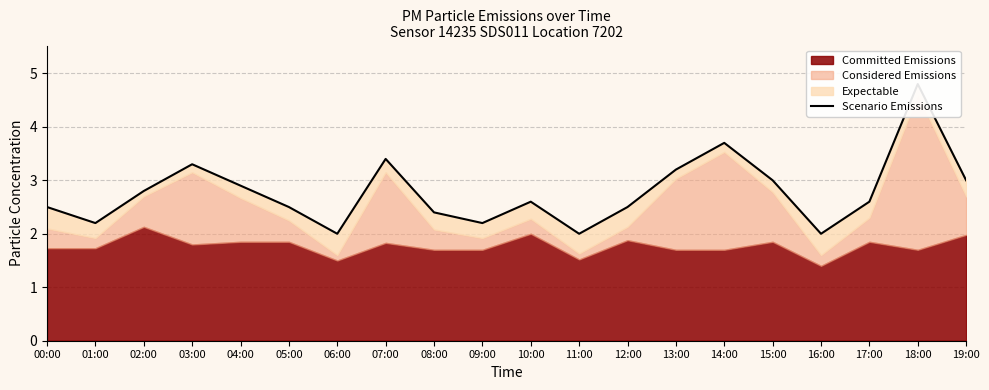

Which category has the highest value across all series?

18:00